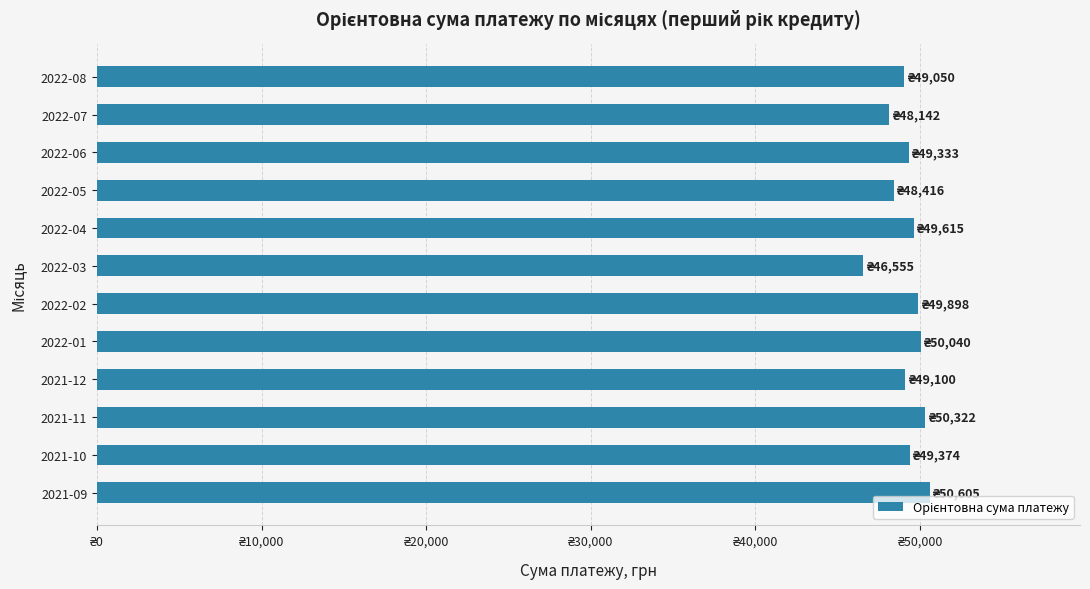

Are the bars horizontal?

Yes